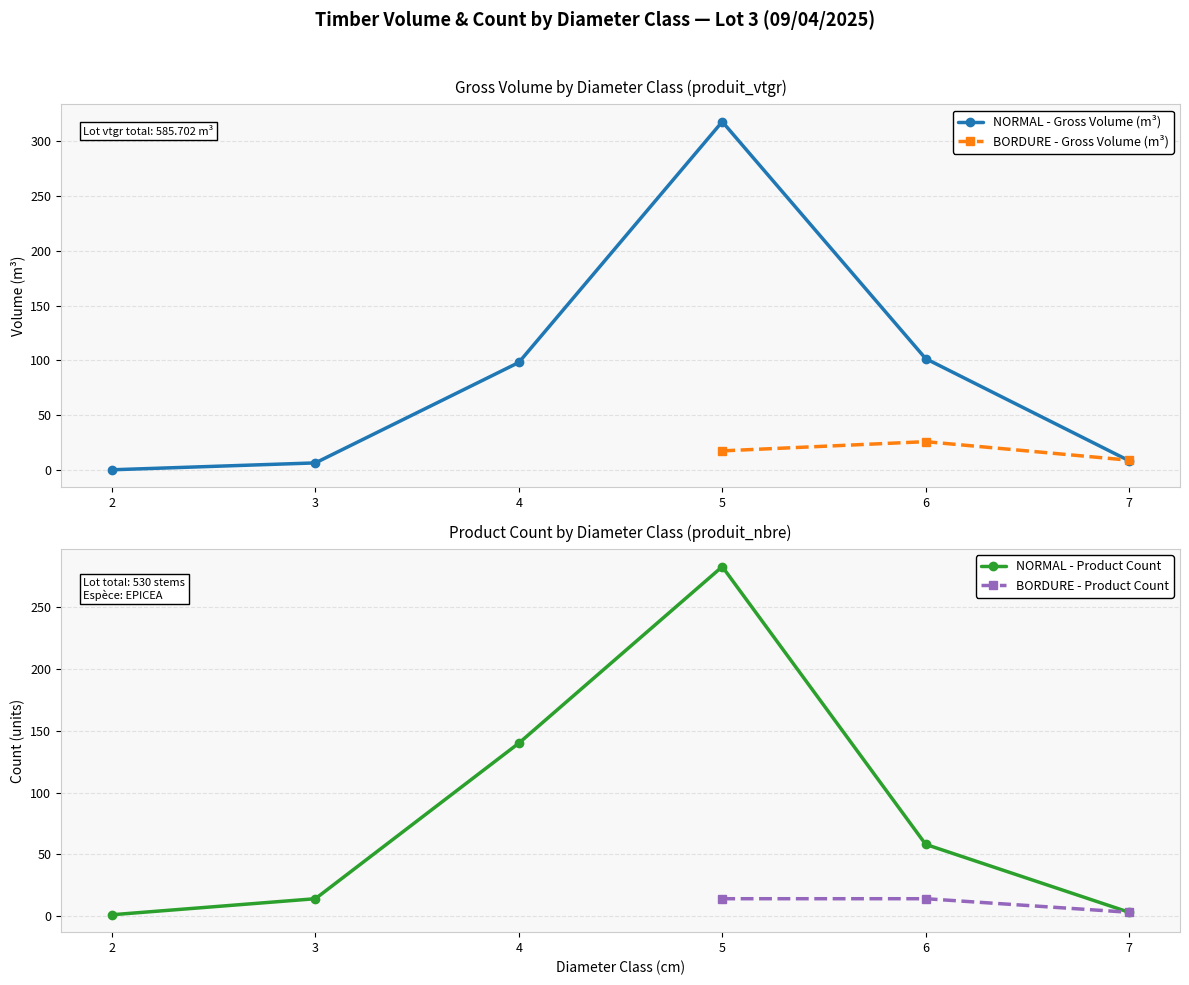

Which category has the highest value in the produit_nbre series?

cm=5 NORMAL